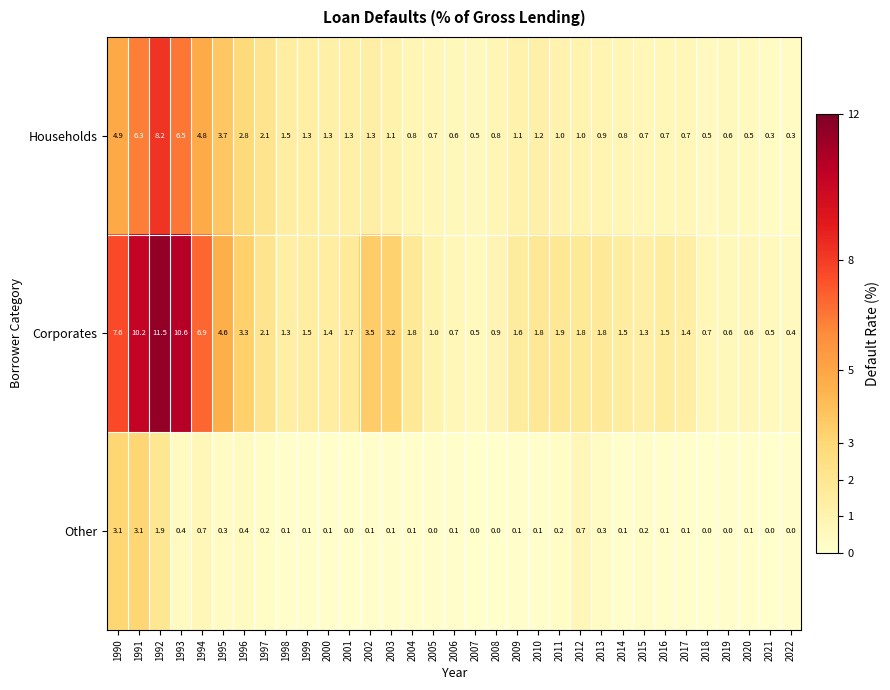

Which series changed the most between 2003 and 2008?

Corporates